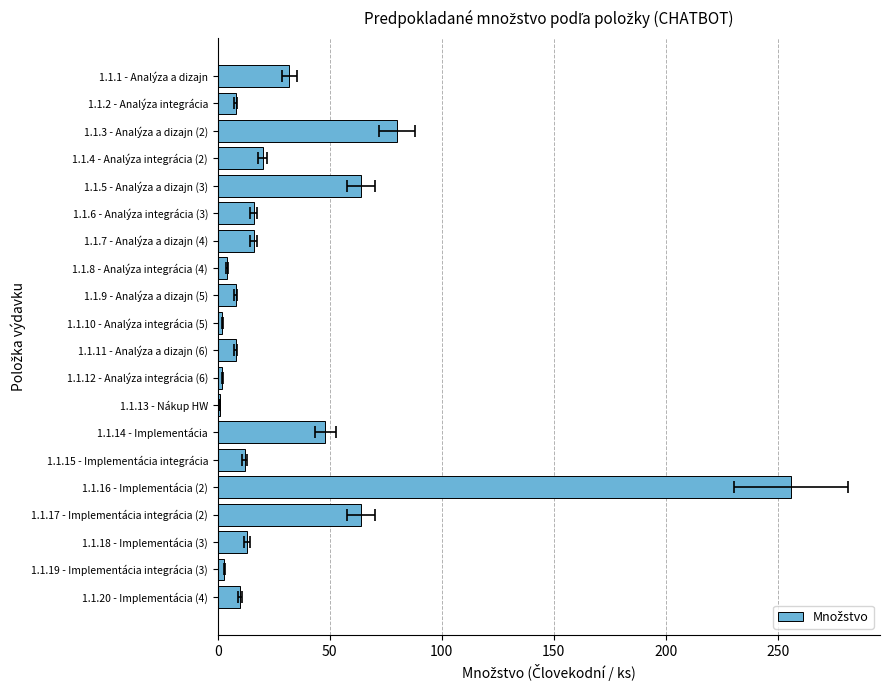

What is the maximum value shown in the chart?

256